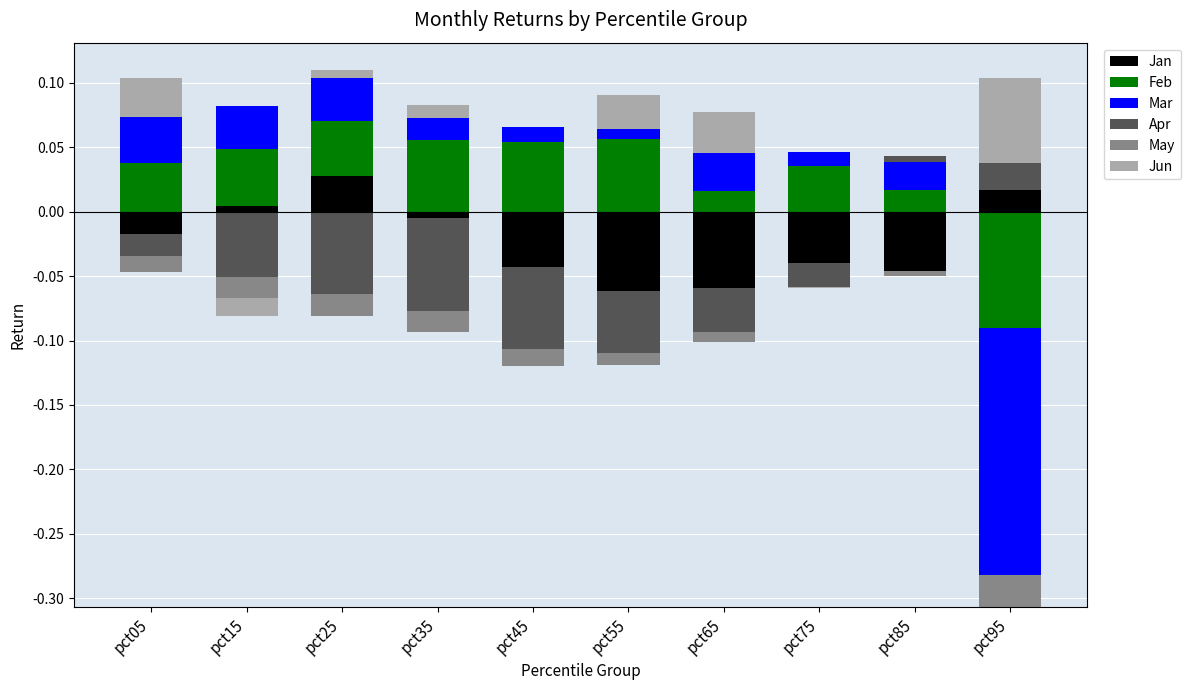

How many groups of bars are there?

10